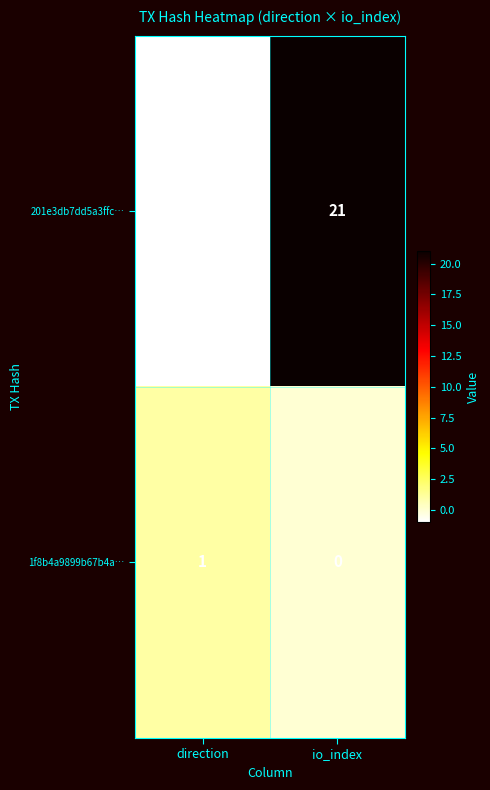

Which label corresponds to the smallest value in the chart?

direction